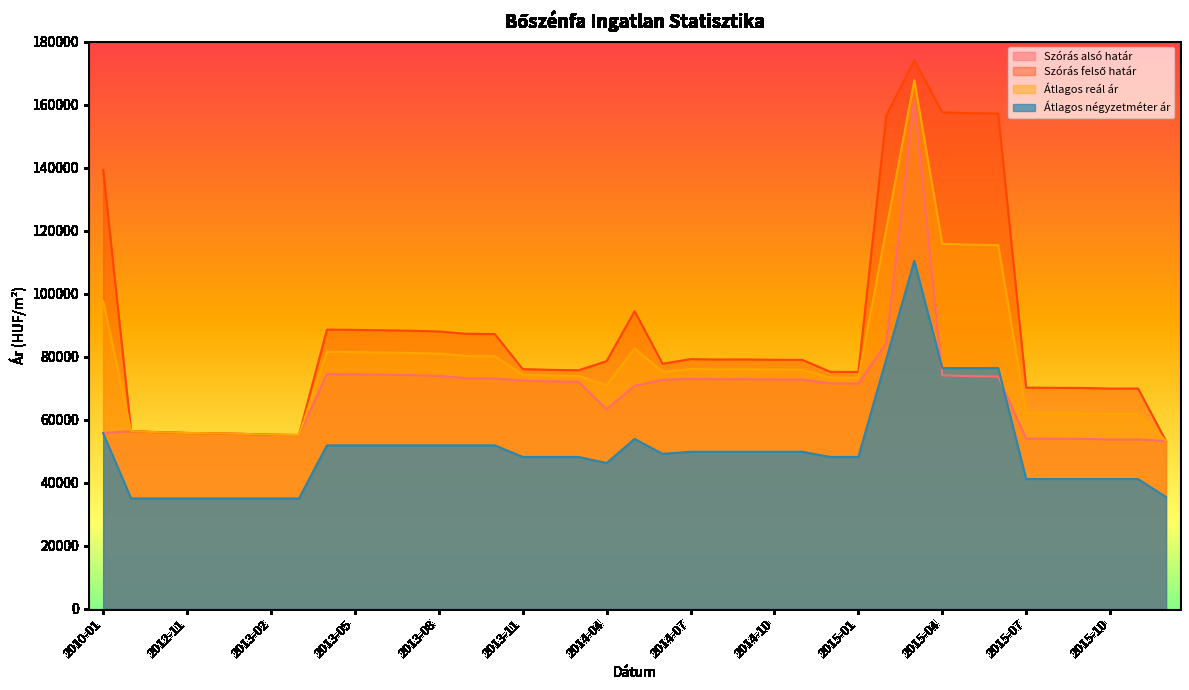

What is the difference between the second highest and second lowest values in the Átlagos reál ár series?

65326